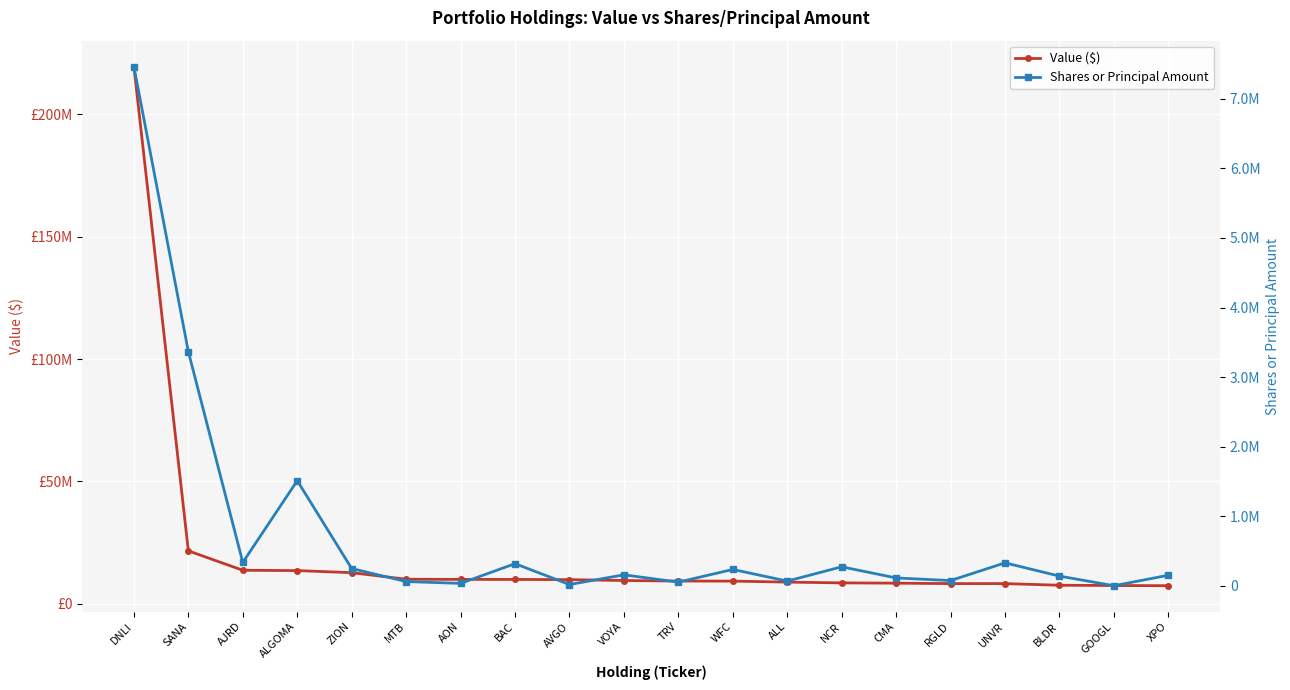

Reading left to right, list all the values displayed in this chart.

Value ($): 219569000	21641000	13707000	13581000	12725000	10042000	9978000	9962000	9880000	9525000	9302000	9280000	8871000	8555000	8439000	8262000	8257000	7591000	7477000	7398000
Shares or Principal Amount: 7460732	3365624	337605	1512340	250000	63000	37000	320000	20338	160000	55000	236917	70000	275000	115000	77377	332000	141359	3431	153615